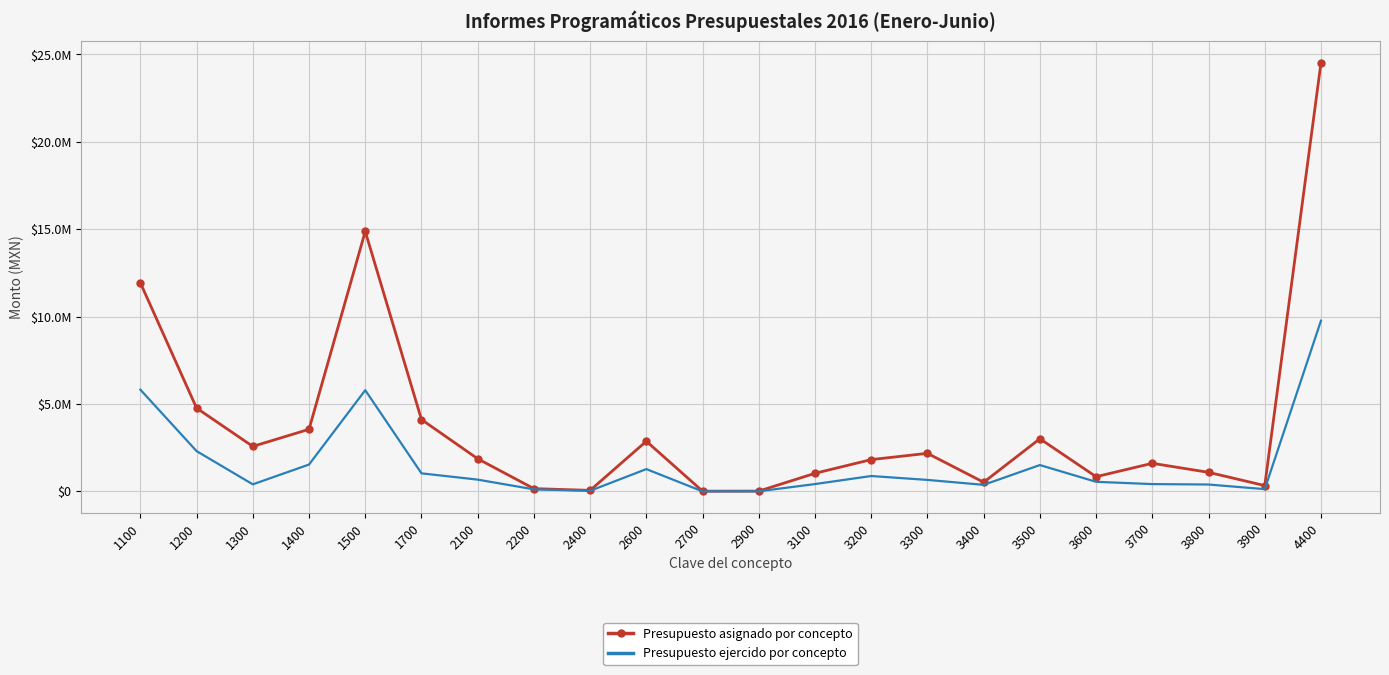

What are all the series names shown in the legend?

Presupuesto asignado por concepto, Presupuesto ejercido por concepto